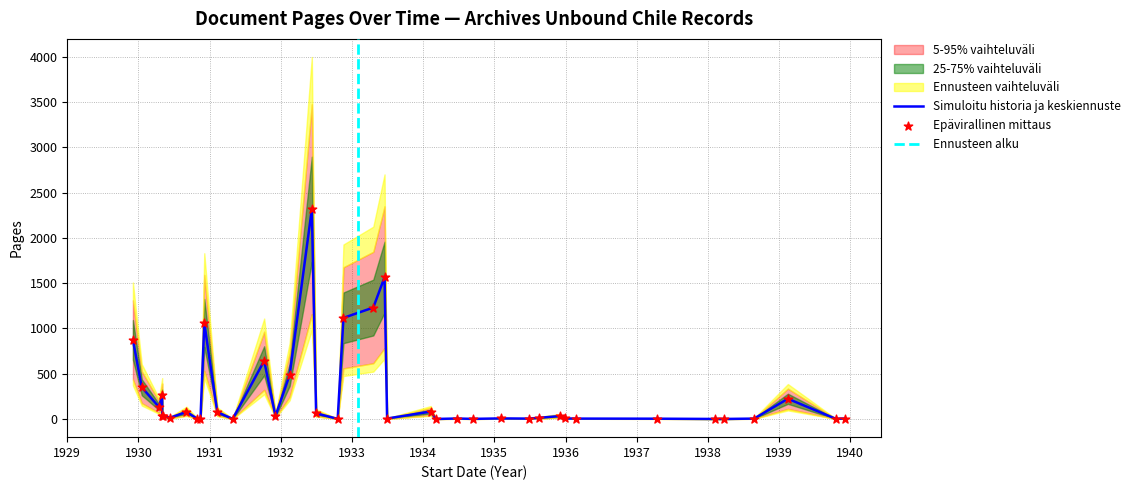

At how many categories does at least one series exceed 780?

7